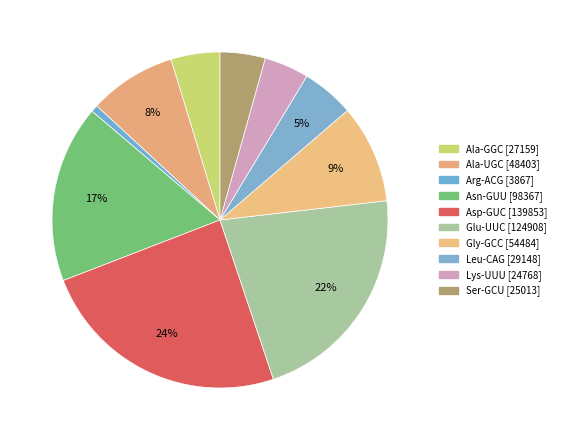

What is the smallest slice in the pie chart?

Arg-ACG